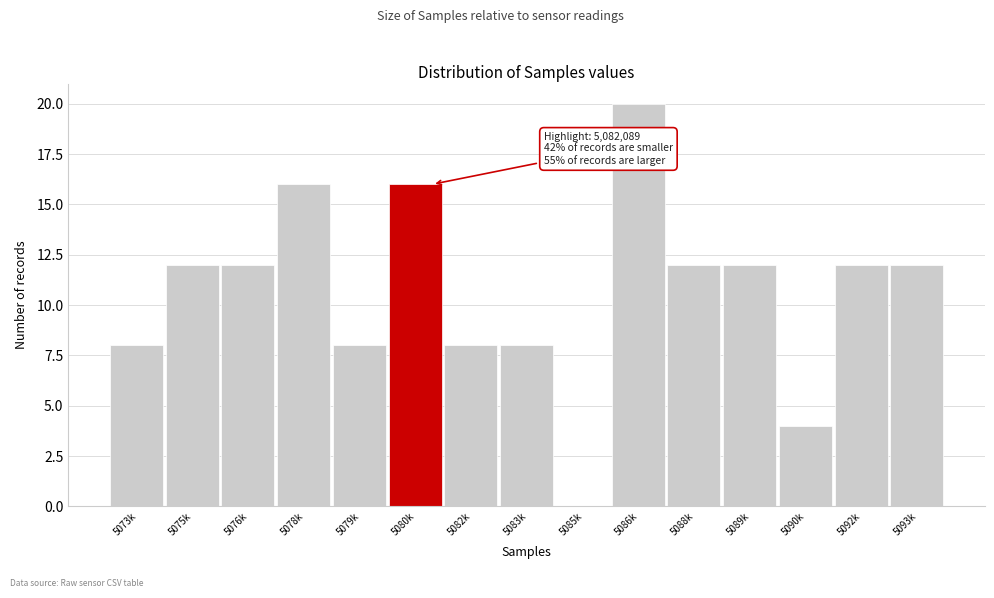

Reading right to left, list all the values displayed in this chart.

5093k=12	5092k=12	5090k=4	5089k=12	5088k=12	5086k=20	5085k=0	5083k=8	5082k=8	5080k=16	5079k=8	5078k=16	5076k=12	5075k=12	5073k=8